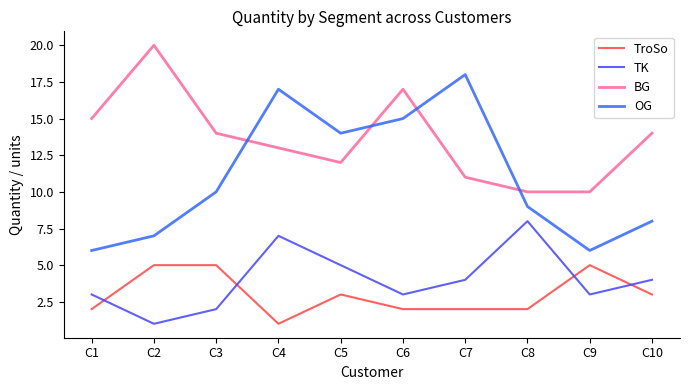

Reading left to right, list all the values displayed in this chart.

TroSo: C1=2	C2=5	C3=5	C4=1	C5=3	C6=2	C7=2	C8=2	C9=5	C10=3
TK: C1=3	C2=1	C3=2	C4=7	C5=5	C6=3	C7=4	C8=8	C9=3	C10=4
BG: C1=15	C2=20	C3=14	C4=13	C5=12	C6=17	C7=11	C8=10	C9=10	C10=14
OG: C1=6	C2=7	C3=10	C4=17	C5=14	C6=15	C7=18	C8=9	C9=6	C10=8